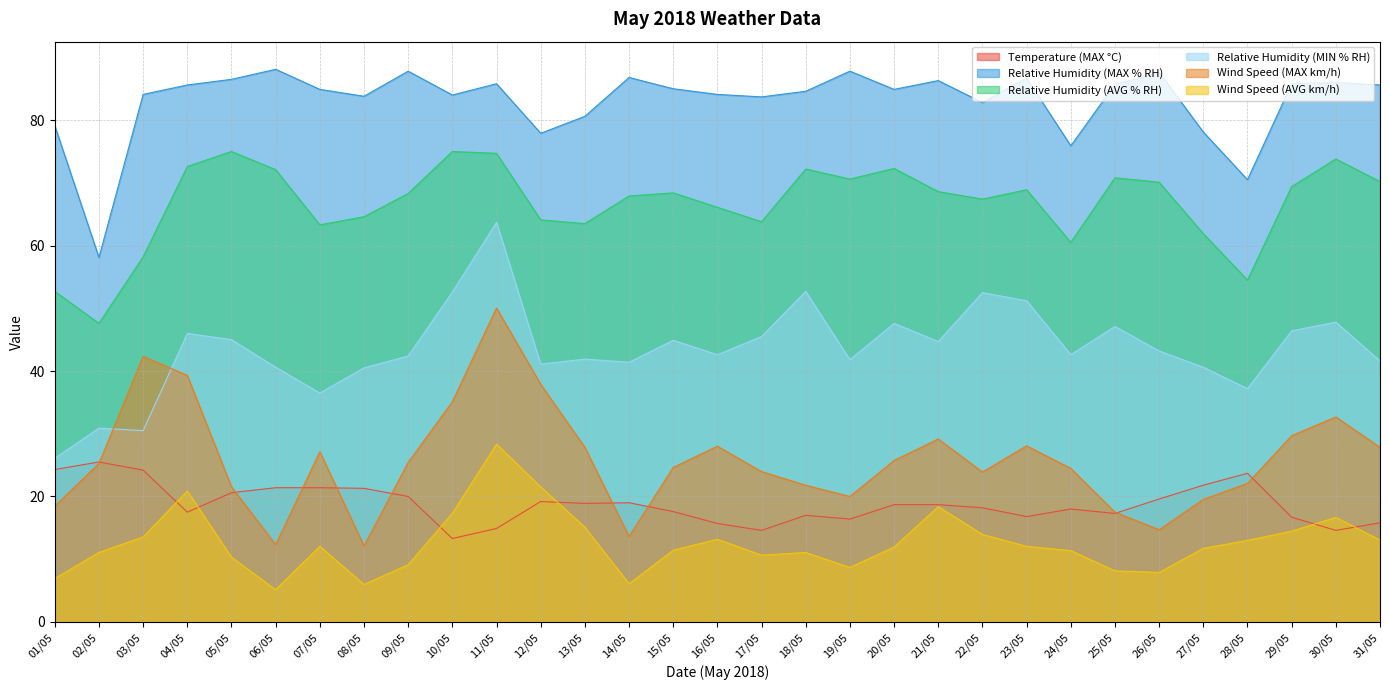

Rank the series by their maximum value, from lowest to highest.

Temperature (MAX °C), Wind Speed (AVG km/h), Wind Speed (MAX km/h), Relative Humidity (MIN % RH), Relative Humidity (AVG % RH), Relative Humidity (MAX % RH)